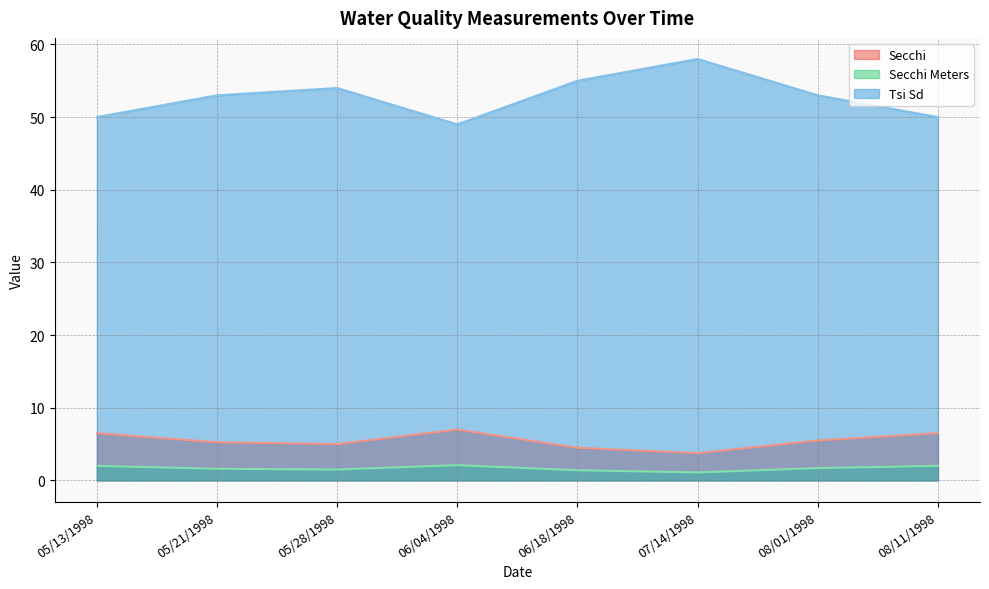

How many lines are shown in the chart?

3